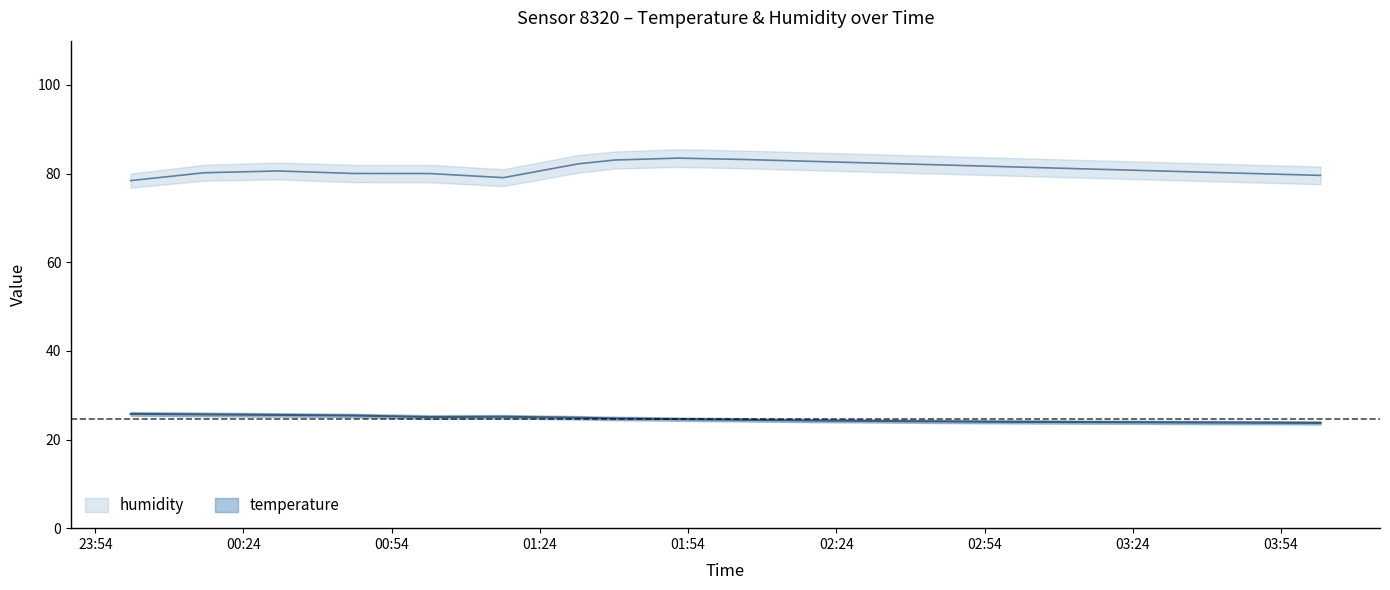

Is it true that temperature_lower equals 7.7 at 01:16?

False